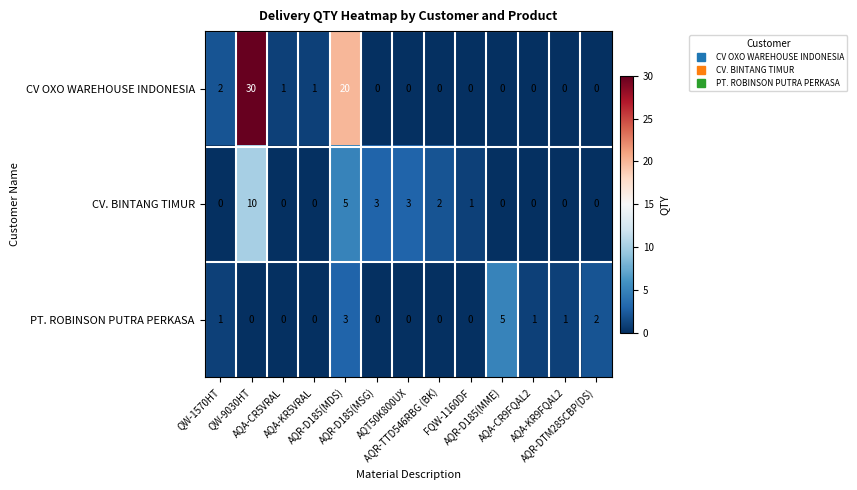

What is the sum of all CV OXO WAREHOUSE INDONESIA values?

54